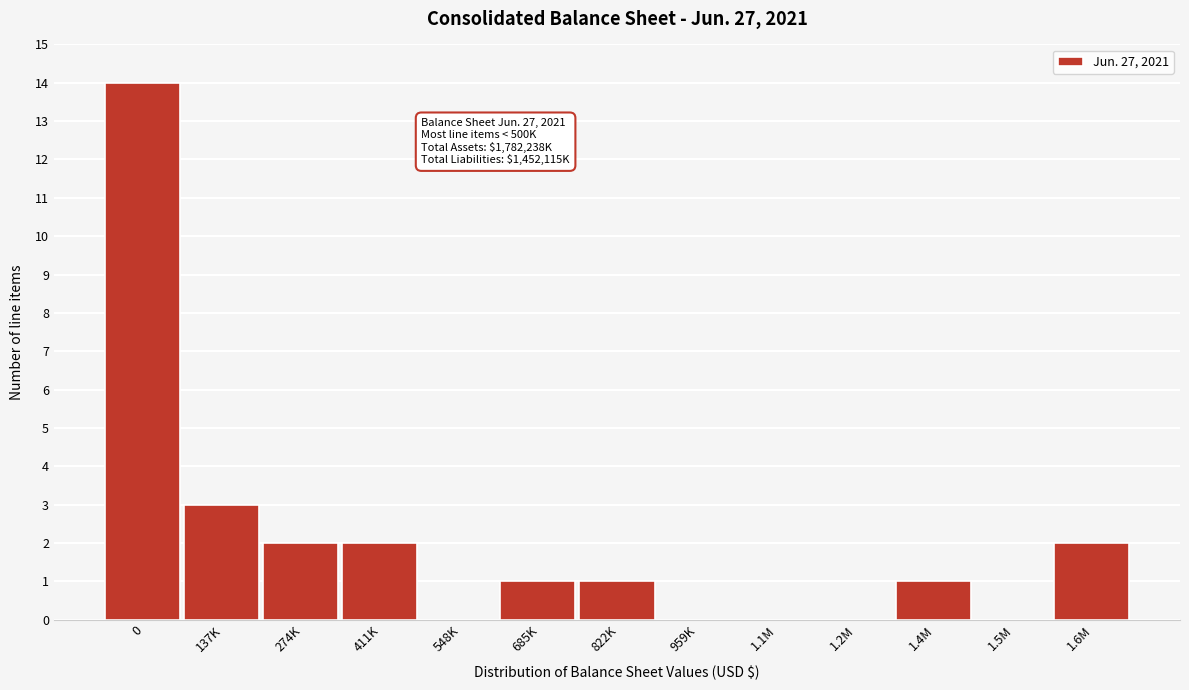

Reading left to right, list all the values displayed in this chart.

0=14	137K=3	274K=2	411K=2	548K=0	685K=1	822K=1	959K=0	1.1M=0	1.2M=0	1.4M=1	1.5M=0	1.6M=2